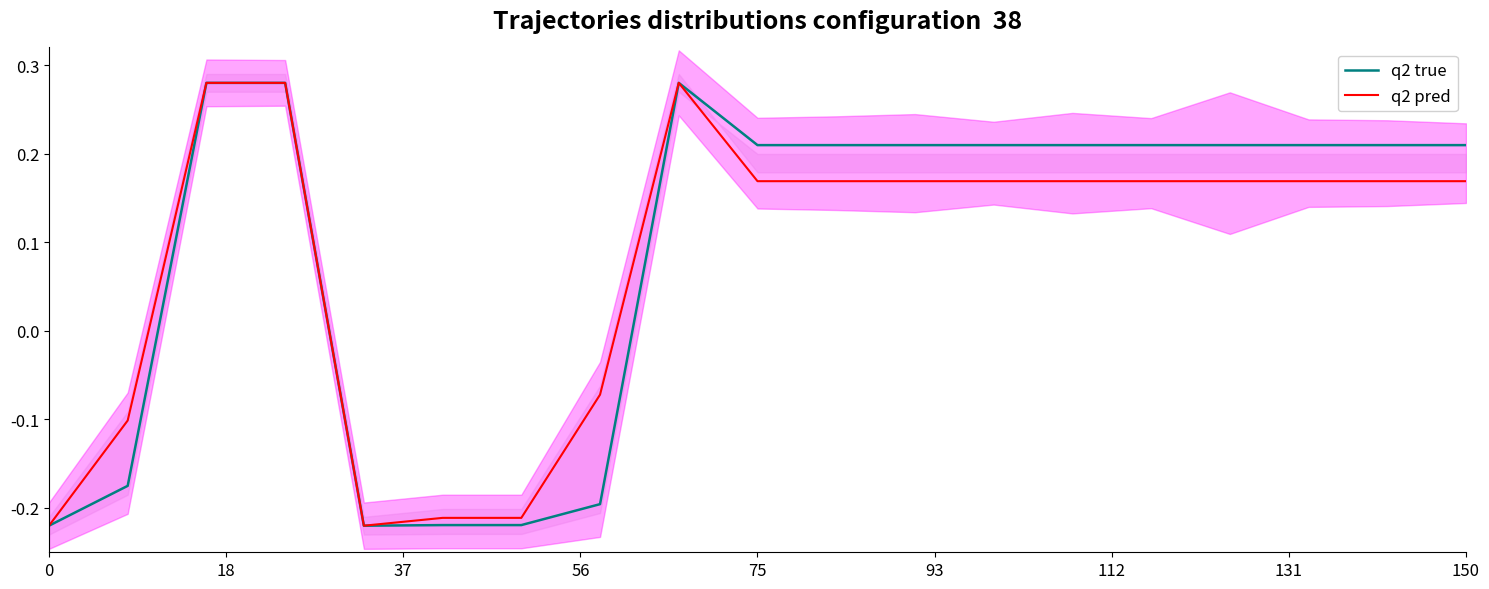

What is the label of the 2nd point from the left?

18